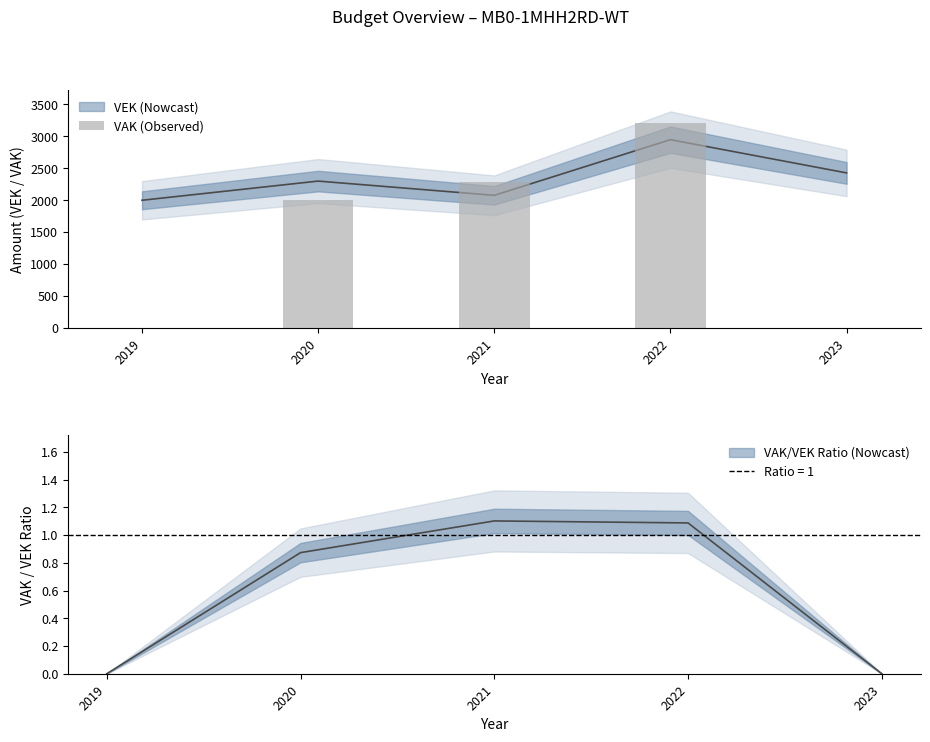

Does the chart contain stacked bars?

No